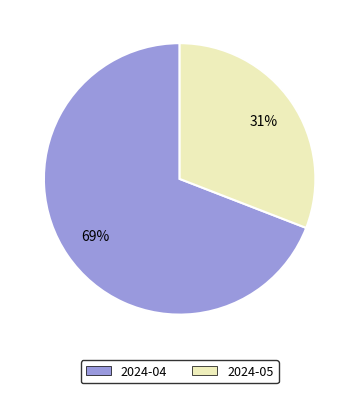

How many slices are in this pie chart?

2